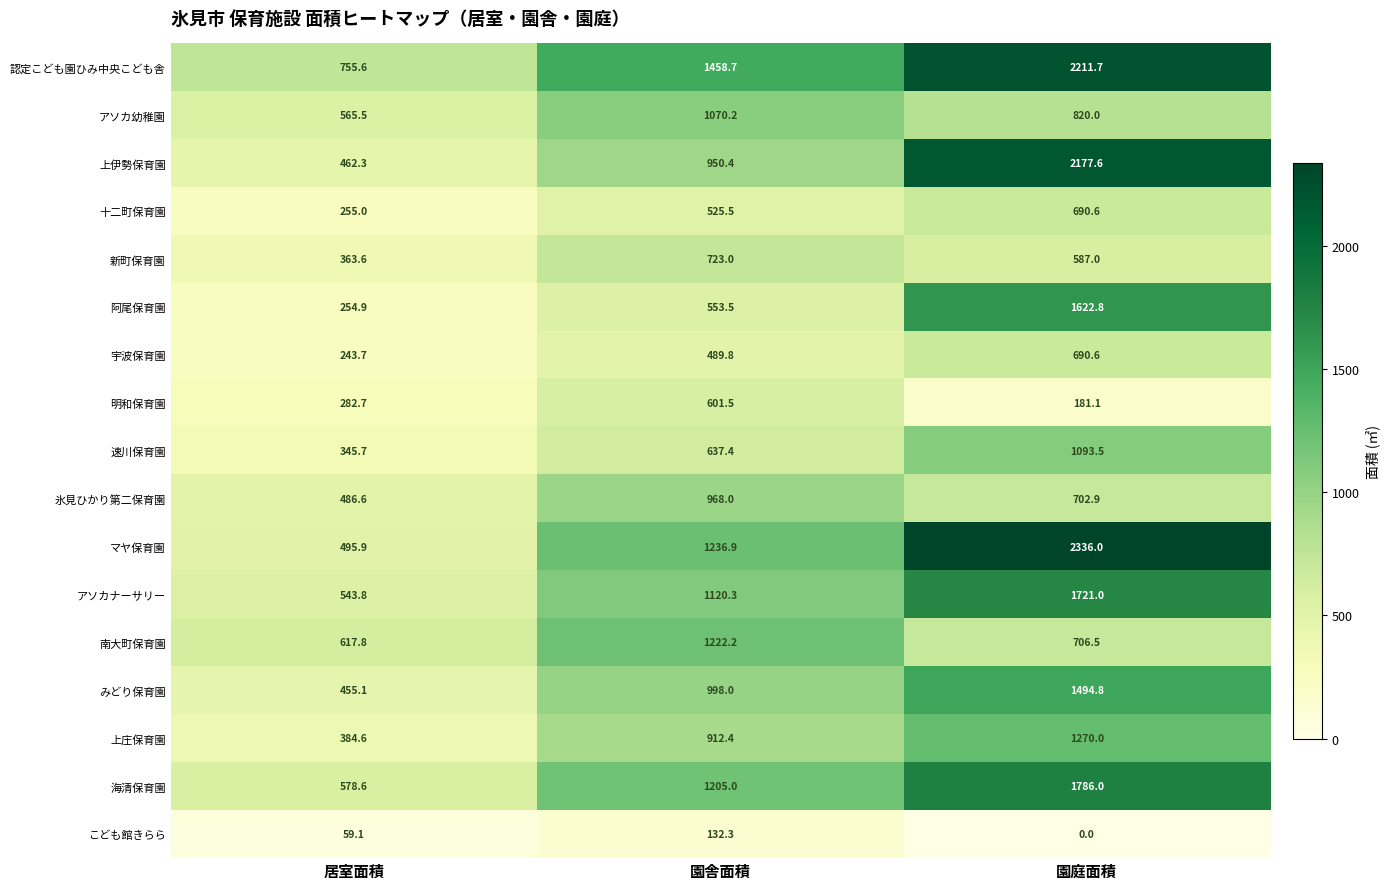

What is the average value of the 宇波保育園 series?

474.7